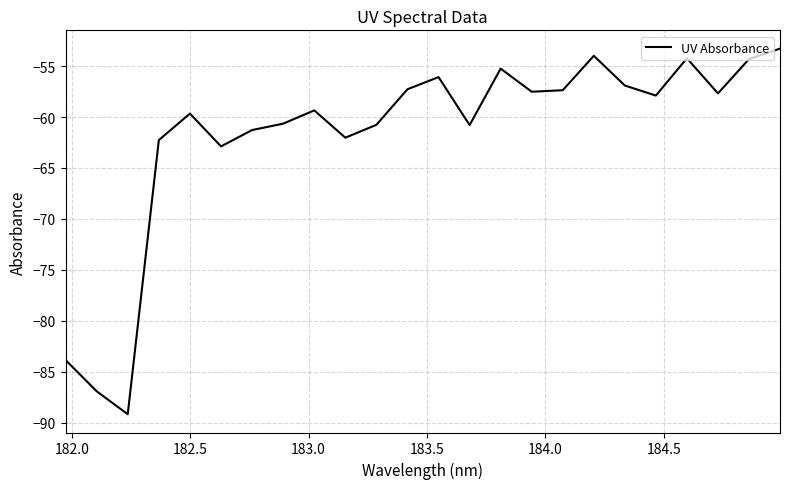

What is the greatest value displayed?

-53.3